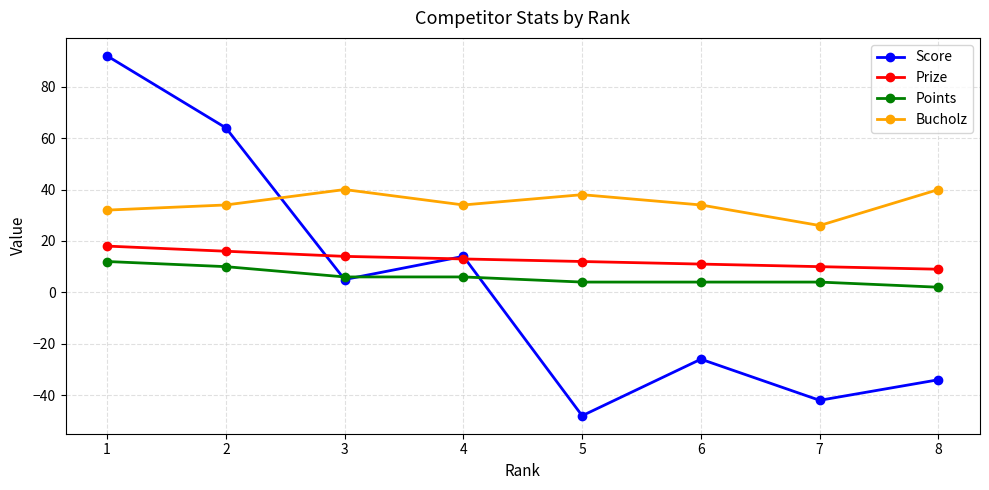

The value of Bucholz at 3 is 40. True or false?

True